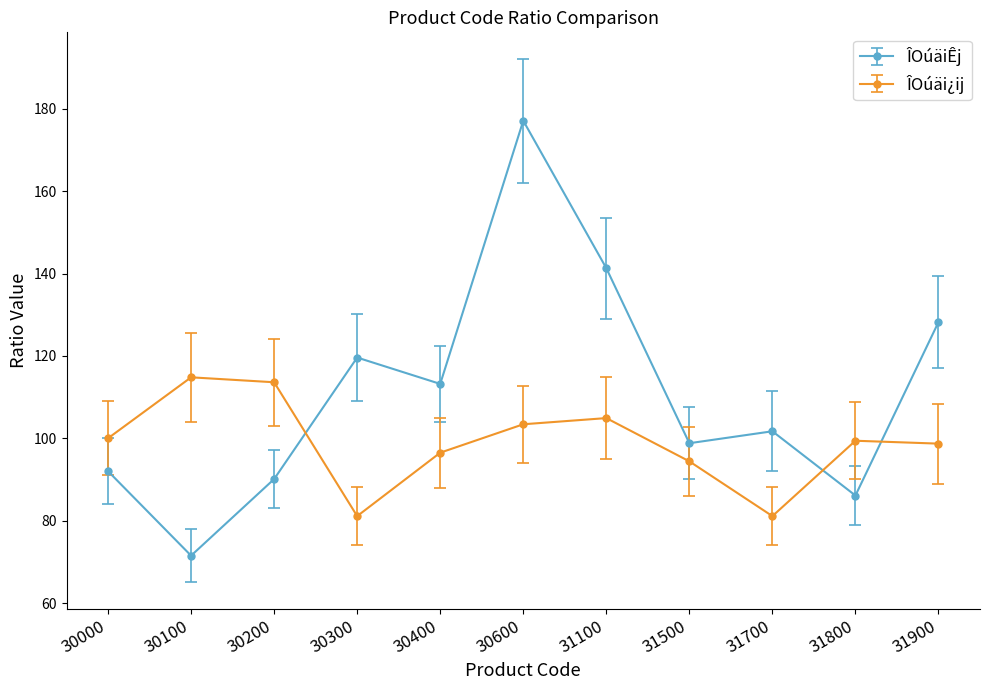

What is the sum of all ÎOúäi¿ij values?

1087.9